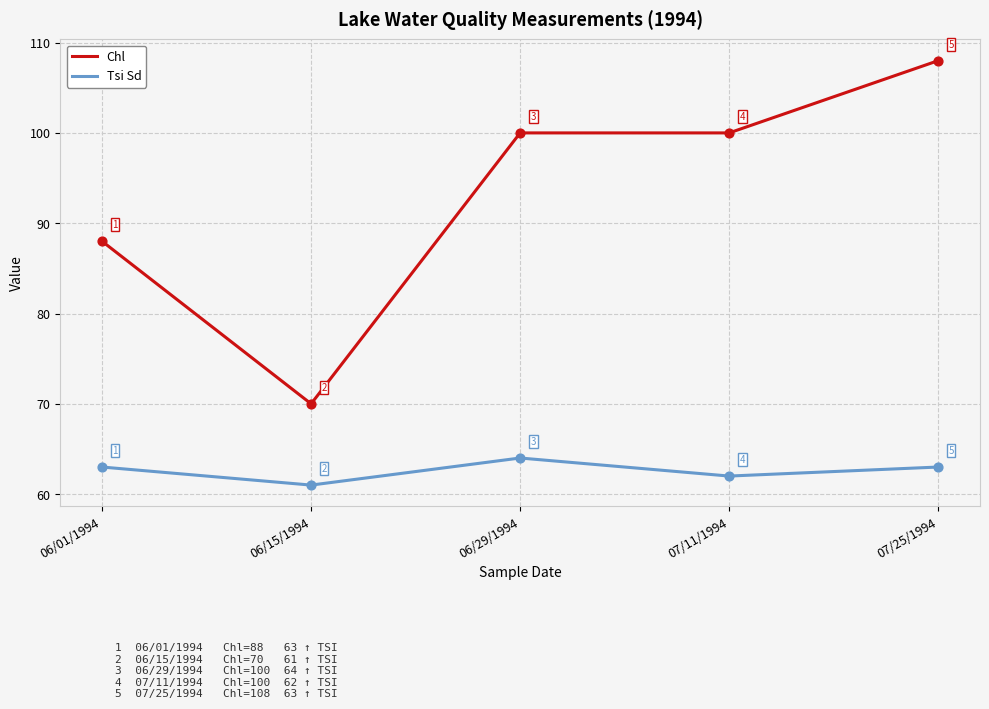

Is the value of Tsi Sd at 07/11/1994 greater than the value of Chl at 06/01/1994?

No